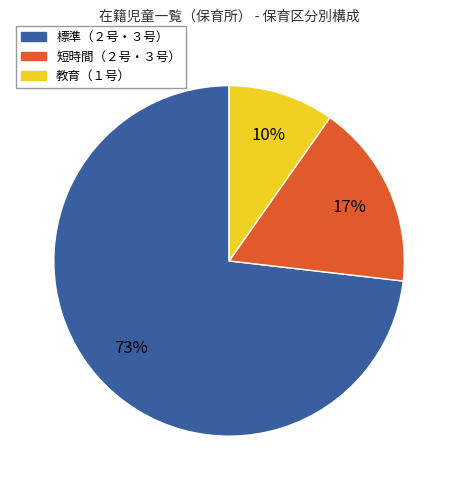

Does any single category account for the majority?

Yes